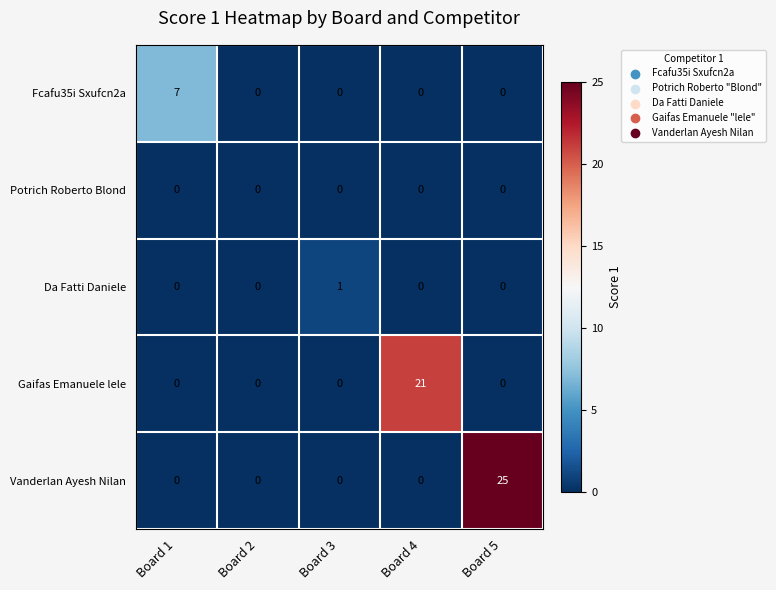

What is the average value of the Vanderlan Ayesh Nilan series?

5